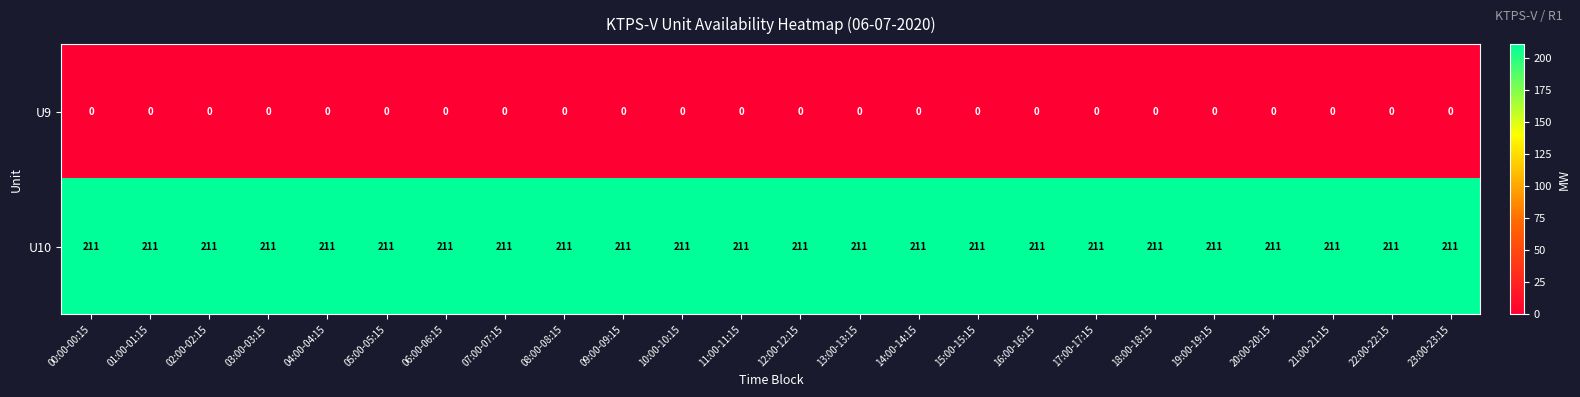

What is the total value across all series at 03:00-03:15?

211